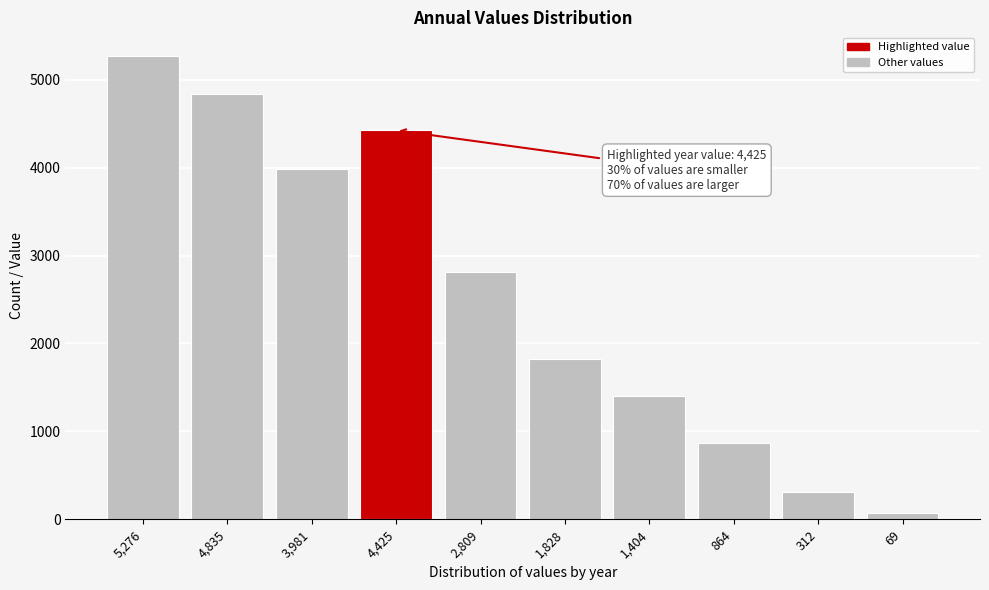

Reading left to right, extract all data points from this chart.

5276	4835	3981	4425	2809	1828	1404	864	312	69